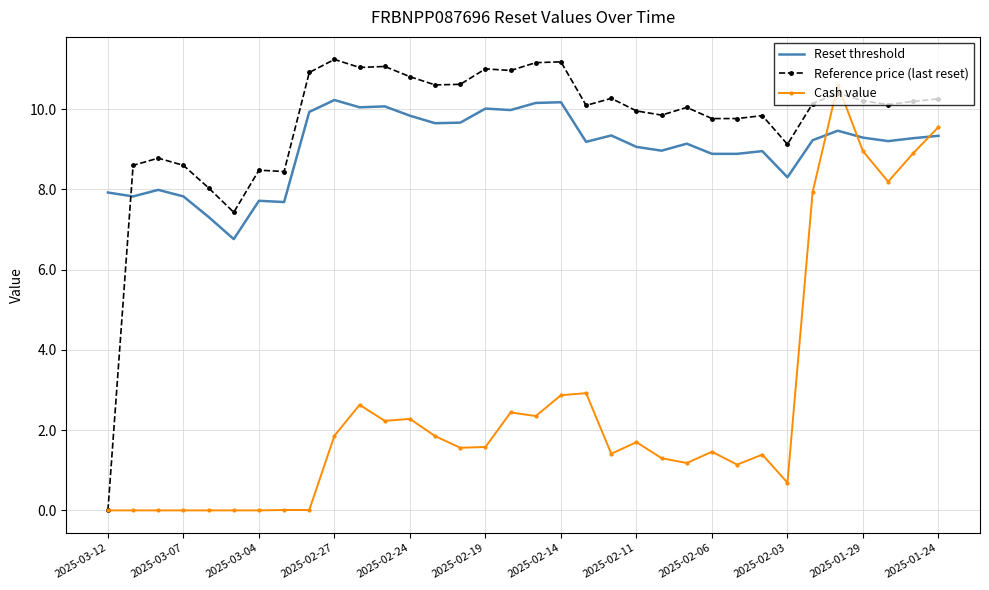

Which series has the largest range (max minus min)?

Reference price (last reset)